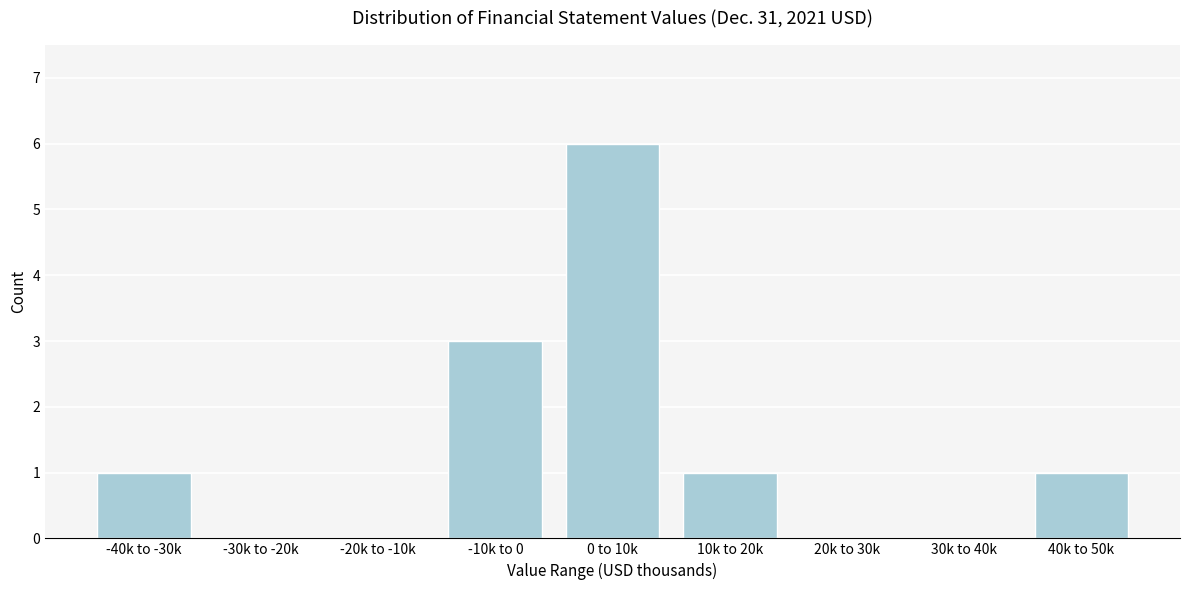

Reading right to left, transcribe all the data shown in this chart.

40k to 50k=1	30k to 40k=0	20k to 30k=0	10k to 20k=1	0 to 10k=6	-10k to 0=3	-20k to -10k=0	-30k to -20k=0	-40k to -30k=1